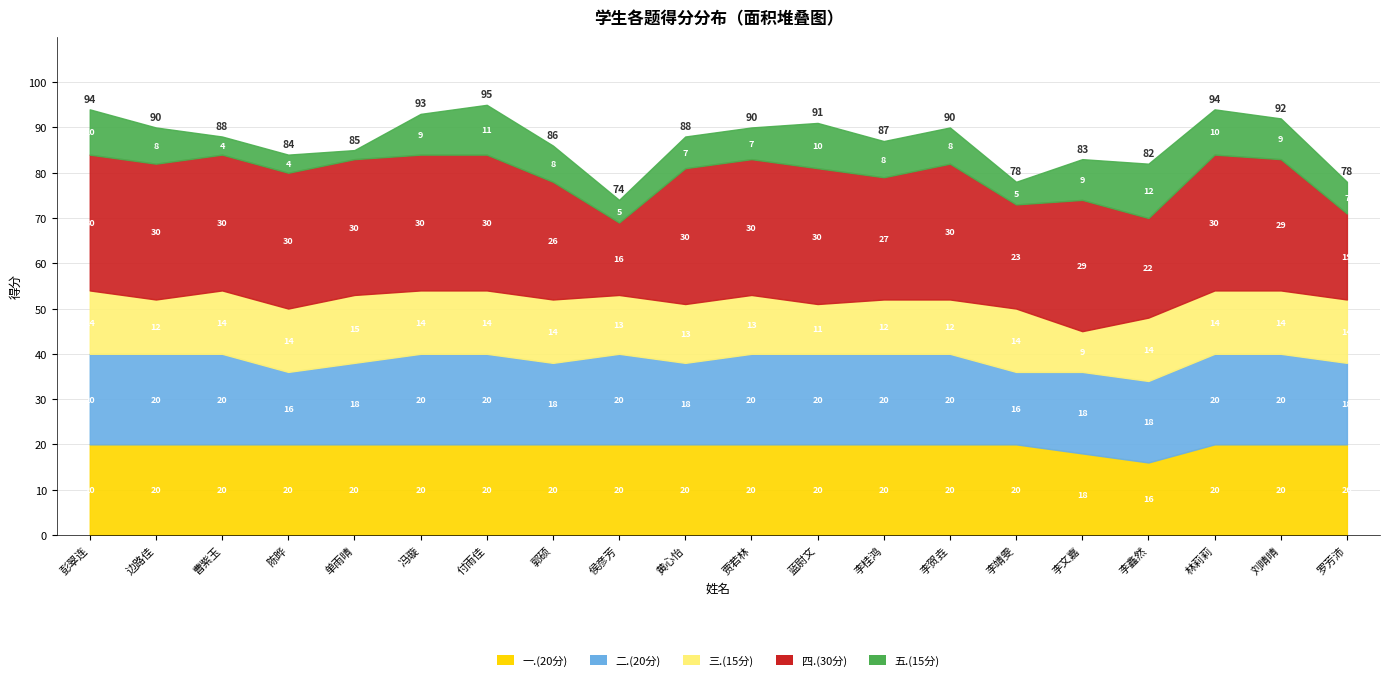

What is the average value of the 一.(20分) series?

20